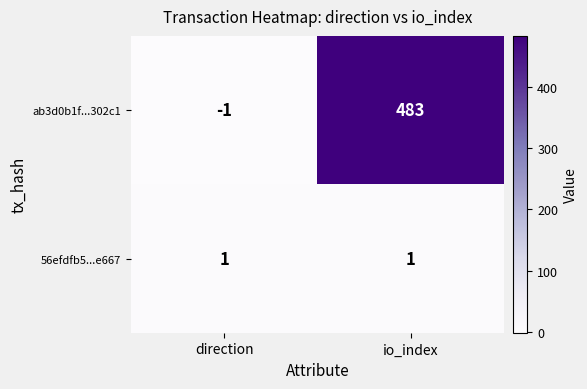

The 56efdfb5...e667 series shows 1 at io_index. True or false?

True